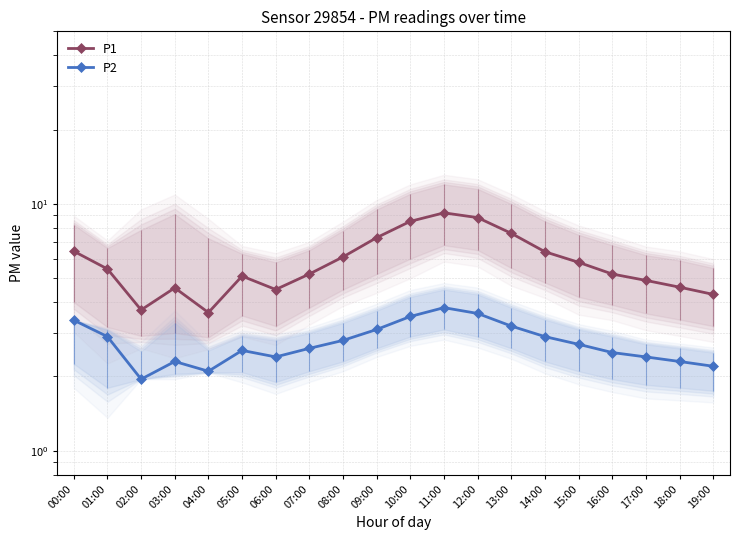

Reading left to right, transcribe all the data shown in this chart.

P1: 6.4	5.5	3.7	4.6	3.6	5.1	4.5	5.2	6.1	7.3	8.5	9.2	8.8	7.6	6.4	5.8	5.2	4.9	4.6	4.3
P2: 3.4	2.9	1.9	2.3	2.1	2.5	2.4	2.6	2.8	3.1	3.5	3.8	3.6	3.2	2.9	2.7	2.5	2.4	2.3	2.2